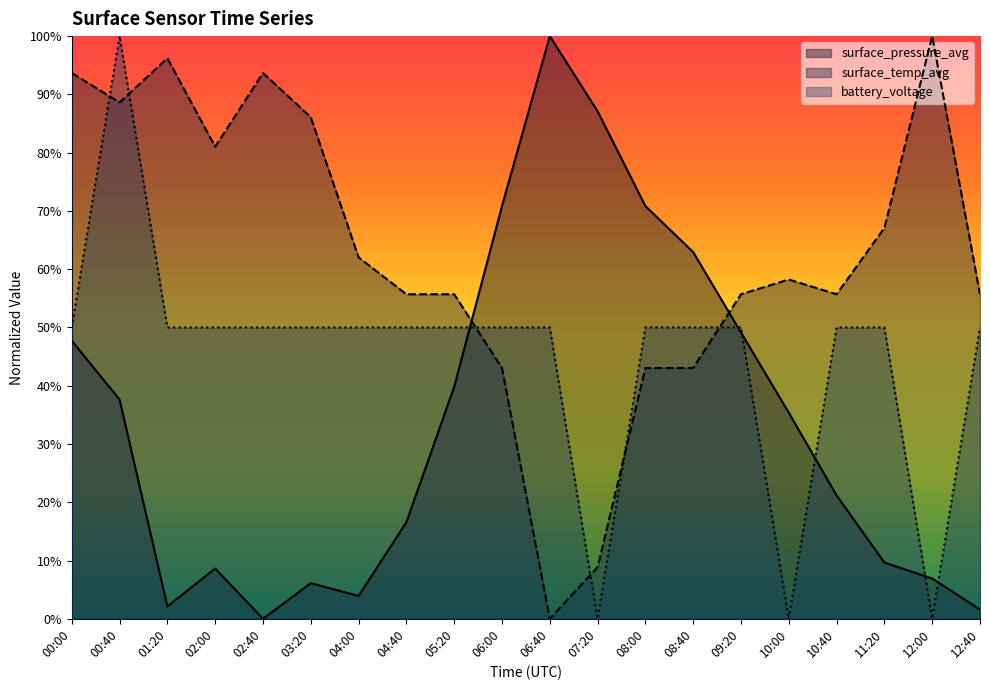

Is the value of surface_temp_avg at 10:40 greater than the value of battery_voltage at 12:40?

Yes